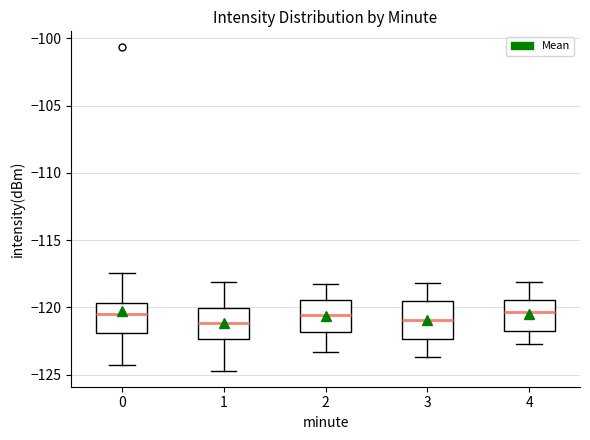

Reading left to right, transcribe this box plot: for each box, give where its median line is, the range the box spans, and where its two whiskers end, as read against the y-axis. The values are not printed on the chart, so give them approximately, as read against the axis.

0: median -120.5, box -122.0 to -119.5, whiskers -124.5 to -117.5
1: median -121.0, box -122.5 to -120.0, whiskers -124.5 to -118.0
2: median -120.5, box -122.0 to -119.5, whiskers -123.5 to -118.5
3: median -121.0, box -122.5 to -119.5, whiskers -123.5 to -118.0
4: median -120.5, box -122.0 to -119.5, whiskers -122.5 to -118.0